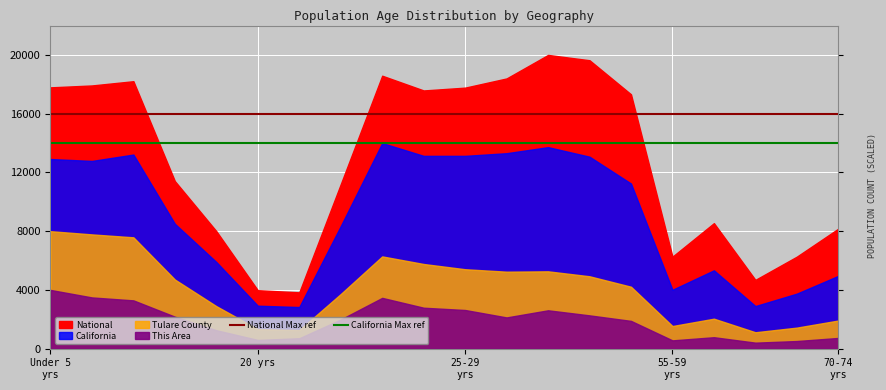

What is the highest value of the California Max ref series?

14000